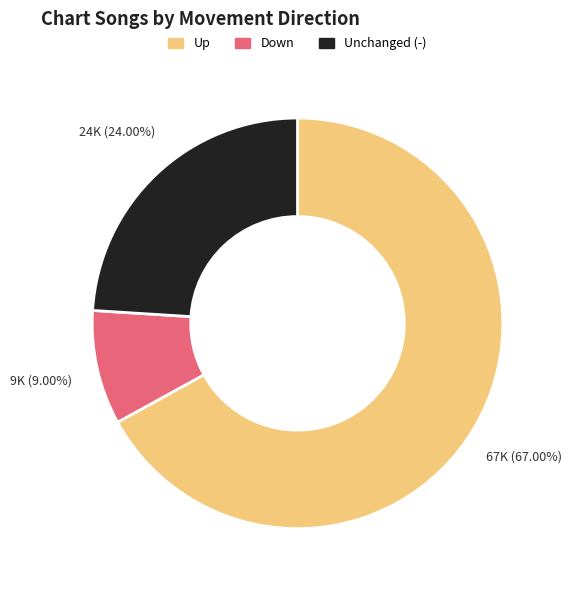

Does any single category account for the majority?

Yes